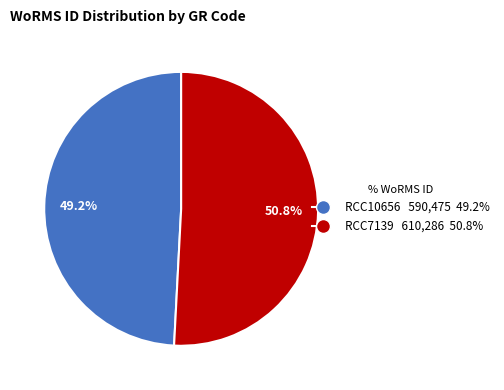

Is it true that RCC7139 is 51% of the pie?

True